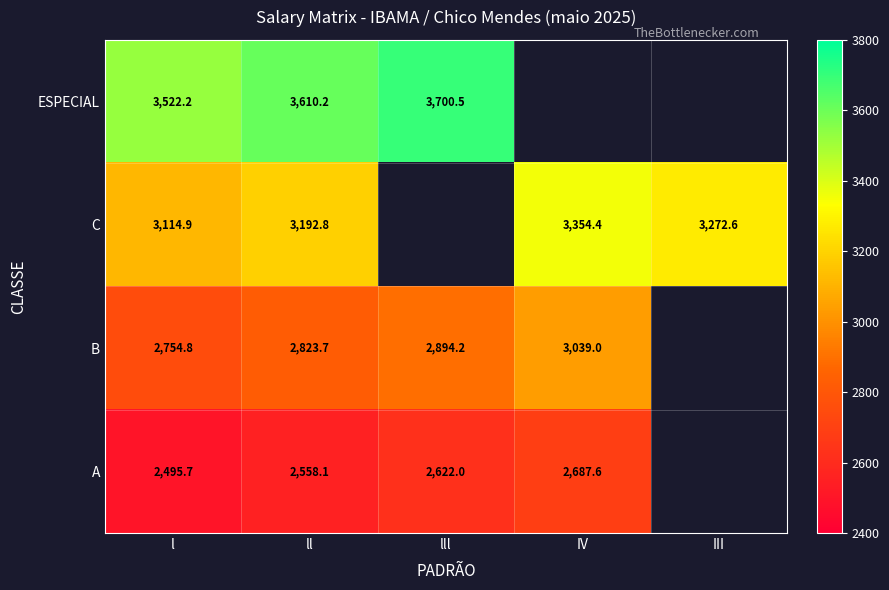

At which category is the sum across all series the highest?

ll